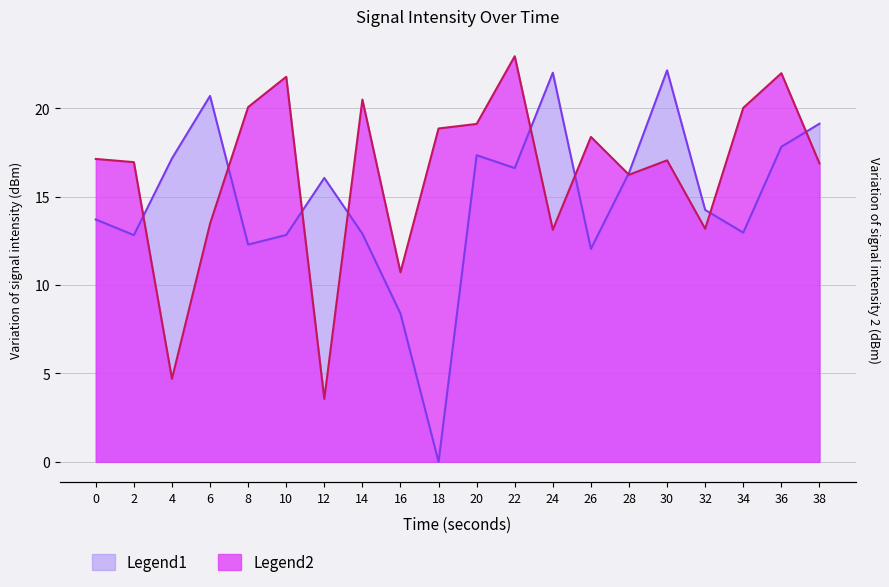

Which series has the largest total across all categories?

Legend2